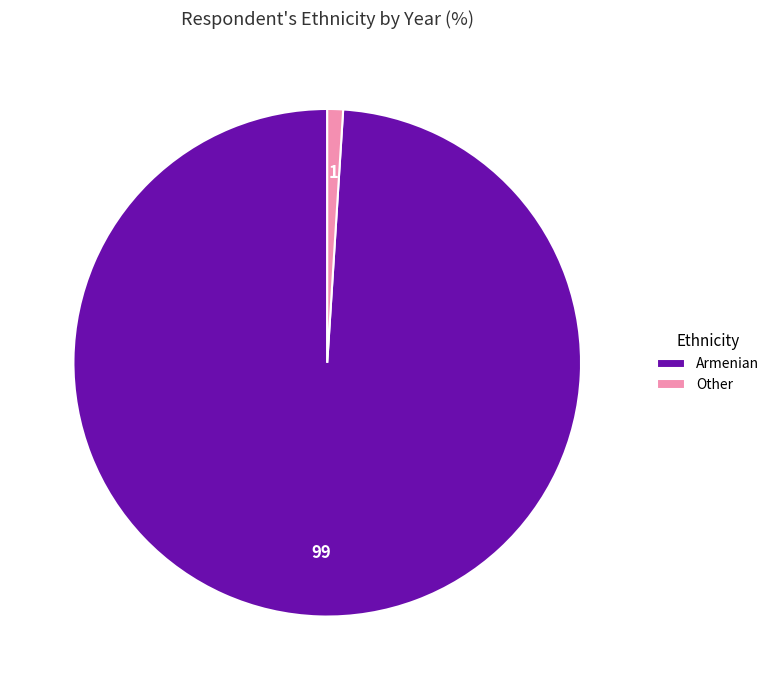

Is there any slice that represents more than half of the pie?

Yes